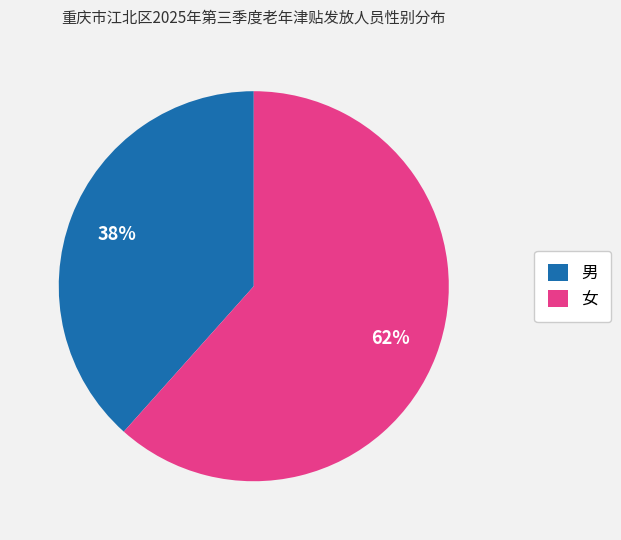

Count the number of slices in the pie.

2